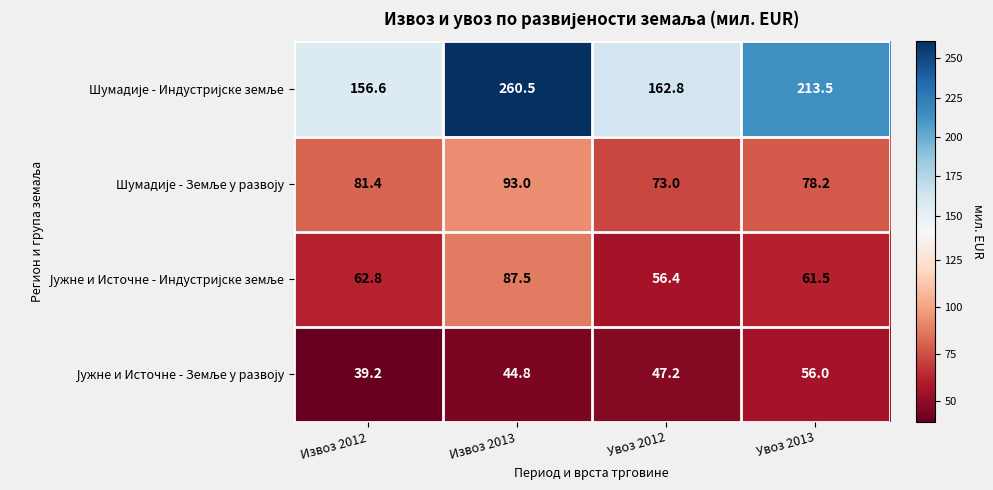

What is the difference between the highest and lowest values at Увоз 2012?

115.6